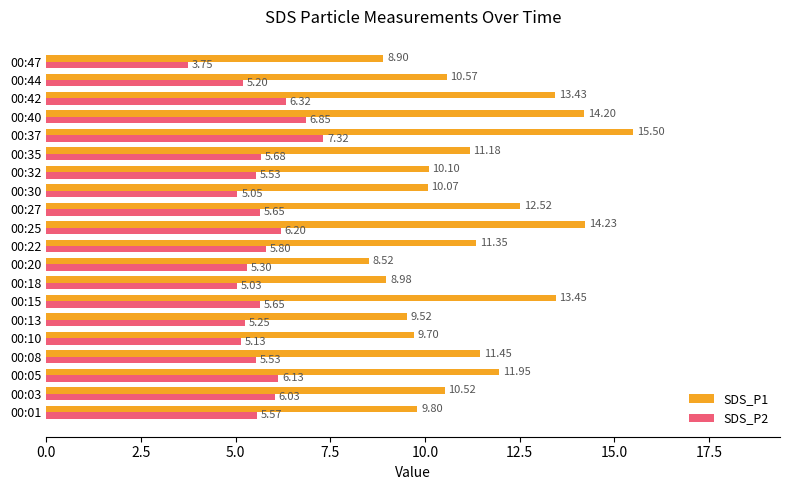

What is the spread (max minus min) of values at 00:01?

4.2